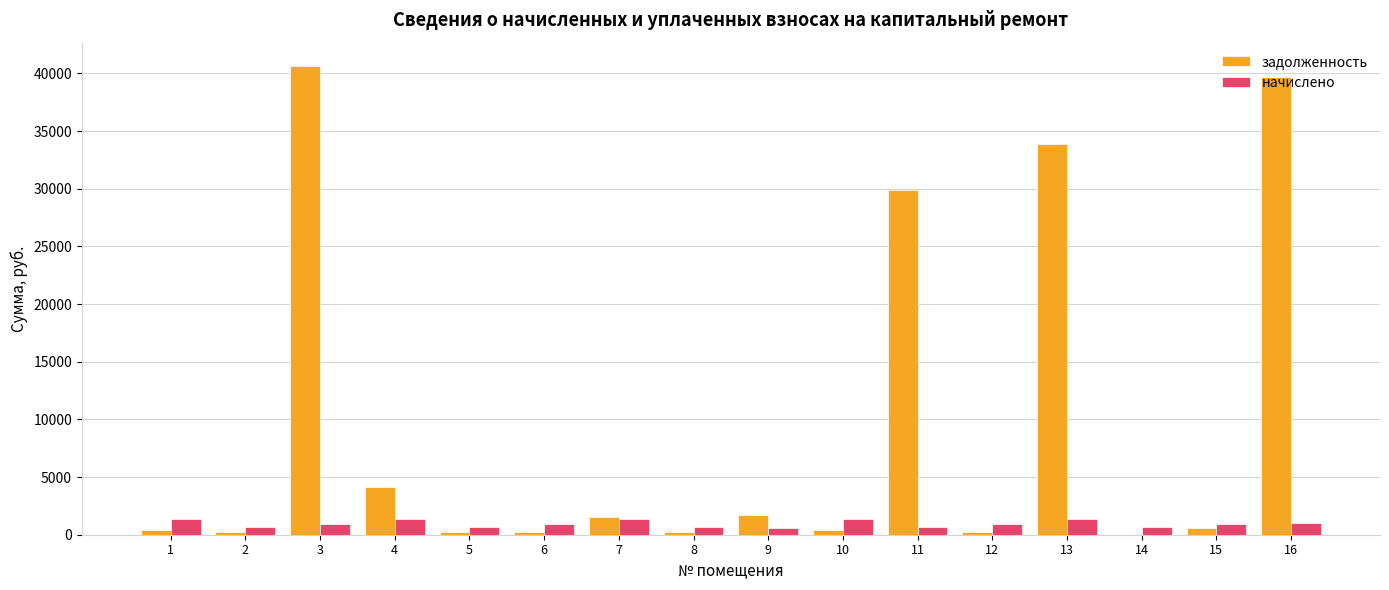

How many groups of bars are there?

16